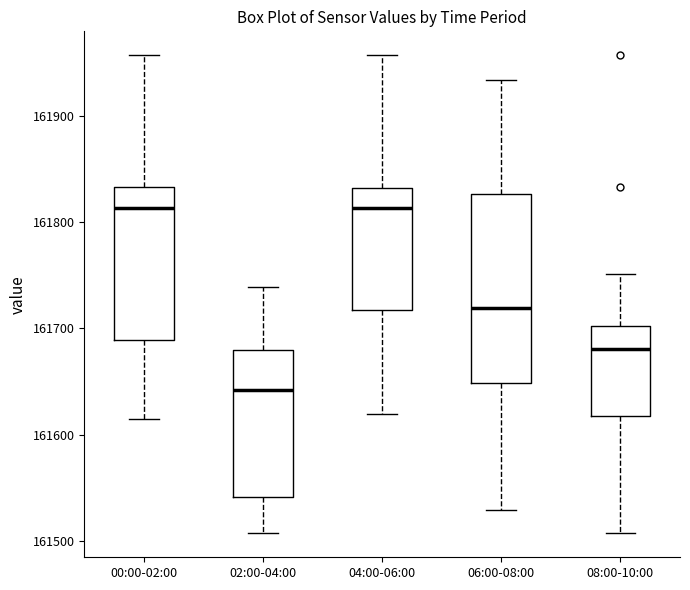

Reading left to right, transcribe this box plot: for each box, give where its median line is, the range the box spans, and where its two whiskers end, as read against the y-axis. The values are not printed on the chart, so give them approximately, as read against the axis.

00:00-02:00: median 161810, box 161690 to 161830, whiskers 161610 to 161960
02:00-04:00: median 161640, box 161540 to 161680, whiskers 161510 to 161740
04:00-06:00: median 161810, box 161720 to 161830, whiskers 161620 to 161960
06:00-08:00: median 161720, box 161650 to 161830, whiskers 161530 to 161930
08:00-10:00: median 161680, box 161620 to 161700, whiskers 161510 to 161750